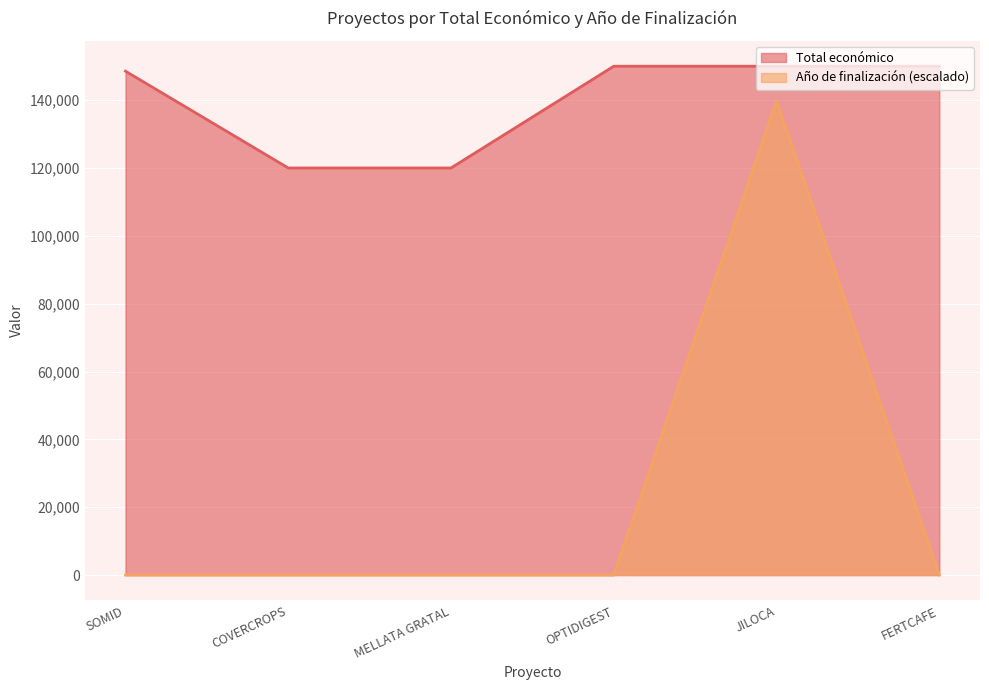

Rank the categories by Año de finalización value from highest to lowest.

JILOCA, SOMID, COVERCROPS, MELLATA GRATAL, OPTIDIGEST, FERTCAFE